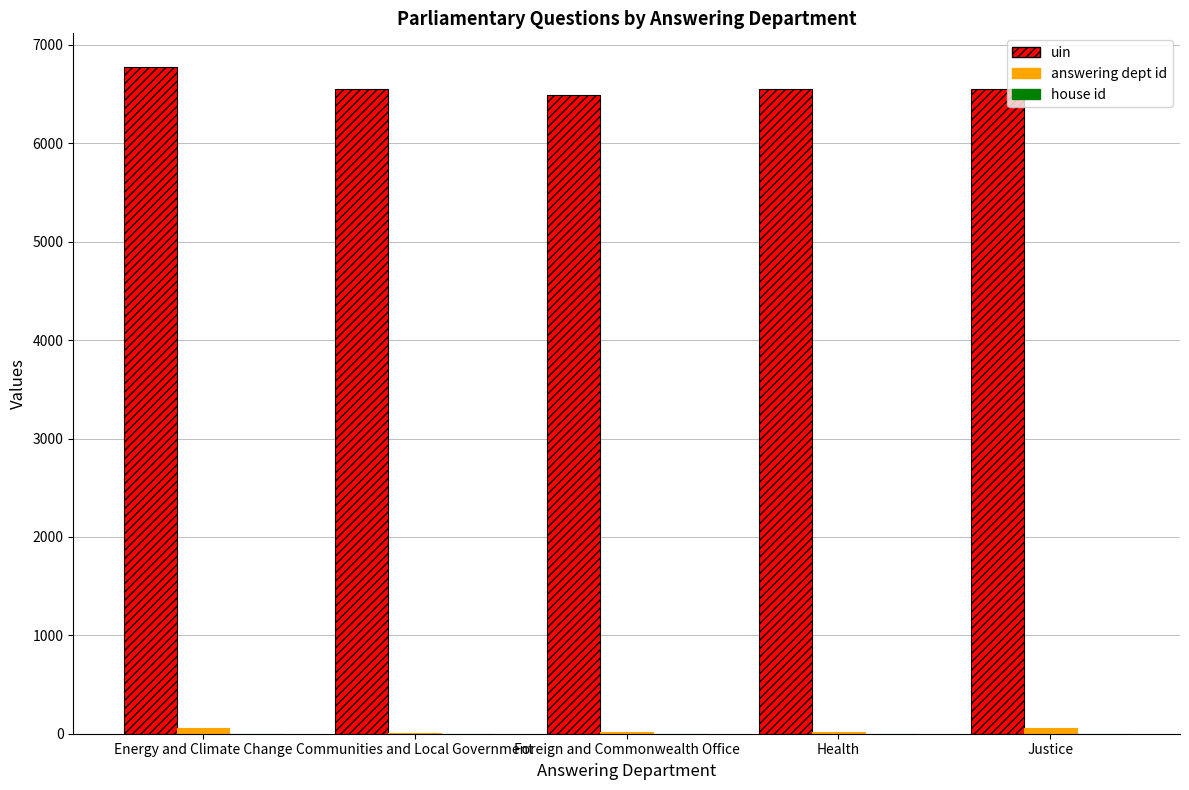

Are the bars grouped side by side (vs. stacked)?

Yes